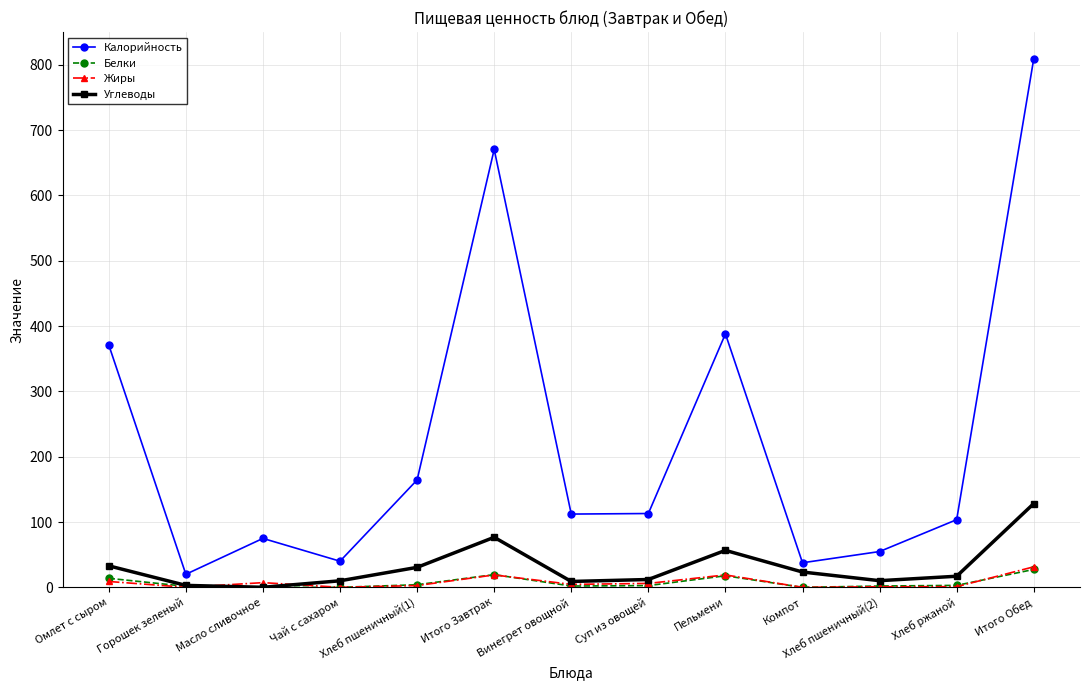

What is the label of the 4th point from the right?

Компот